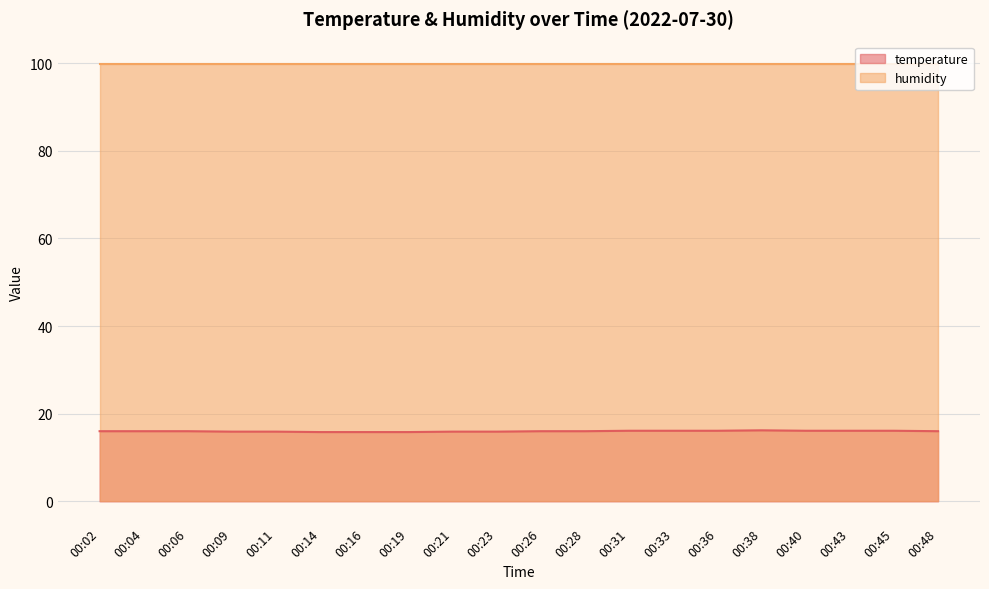

What is the sum of all values?

319.8